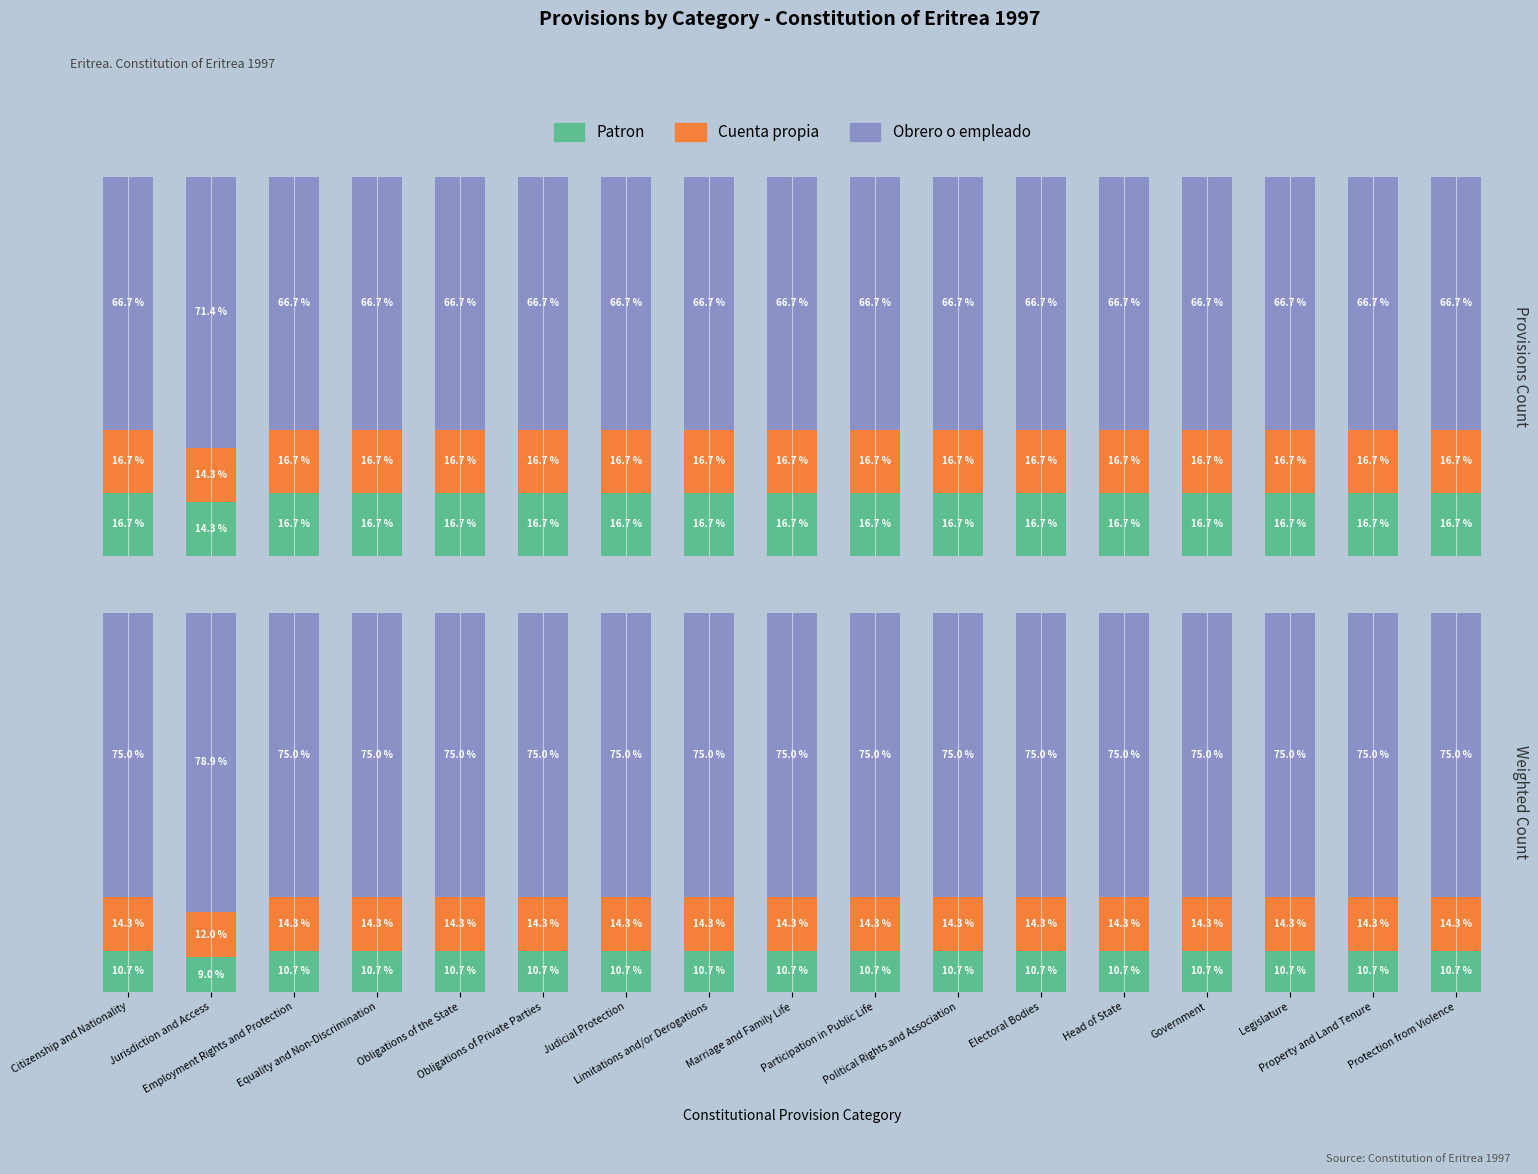

Reading right to left, extract all data points from this chart.

Patron: 10.7	10.7	10.7	10.7	10.7	10.7	10.7	10.7	10.7	10.7	10.7	10.7	10.7	10.7	10.7	9.0	10.7
Cuenta propia: 14.3	14.3	14.3	14.3	14.3	14.3	14.3	14.3	14.3	14.3	14.3	14.3	14.3	14.3	14.3	12.0	14.3
Obrero o empleado: 75.0	75.0	75.0	75.0	75.0	75.0	75.0	75.0	75.0	75.0	75.0	75.0	75.0	75.0	75.0	78.9	75.0